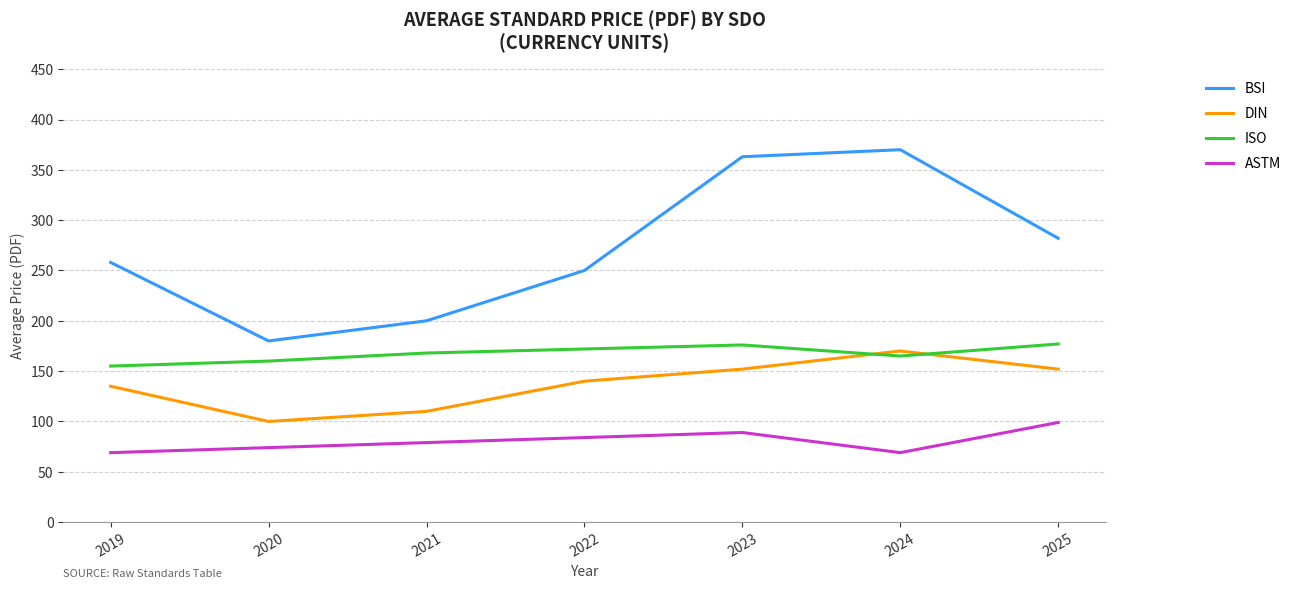

Rank the categories by BSI value from lowest to highest.

2020, 2021, 2022, 2019, 2025, 2023, 2024